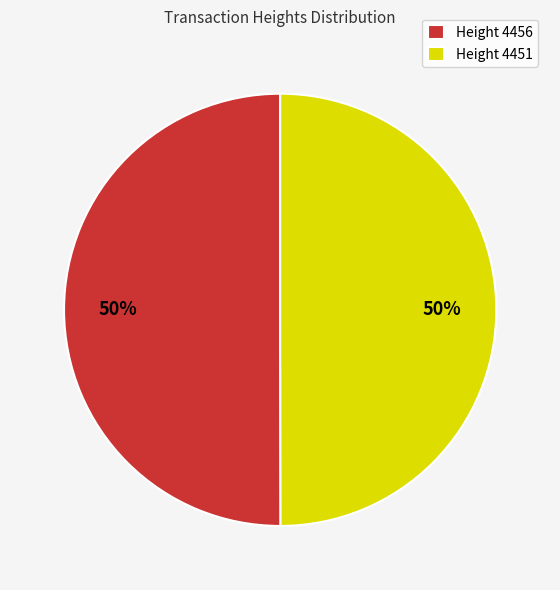

To the nearest percent, what is the combined percentage of Height 4456 and Height 4451?

100%